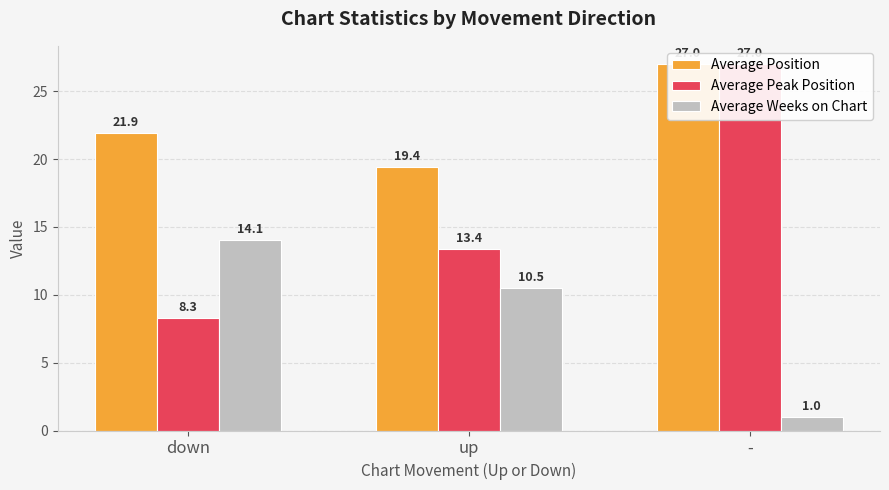

Are the bars horizontal?

No